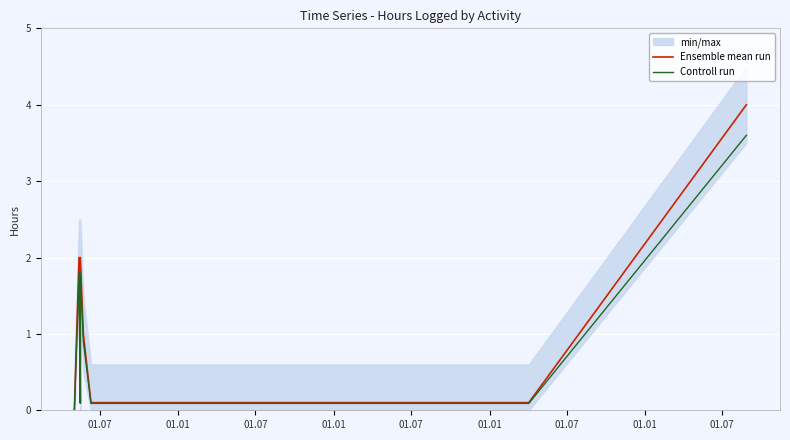

Reading left to right, list all the values displayed in this chart.

Ensemble mean run: 0.0	2.0	2.0	0.1	2.0	2.0	1.0	0.1	0.1	0.1	0.1	0.1	0.1	0.1	0.1	4.0
Controll run: 0.0	1.8	1.8	0.1	1.8	1.8	0.9	0.1	0.1	0.1	0.1	0.1	0.1	0.1	0.1	3.6